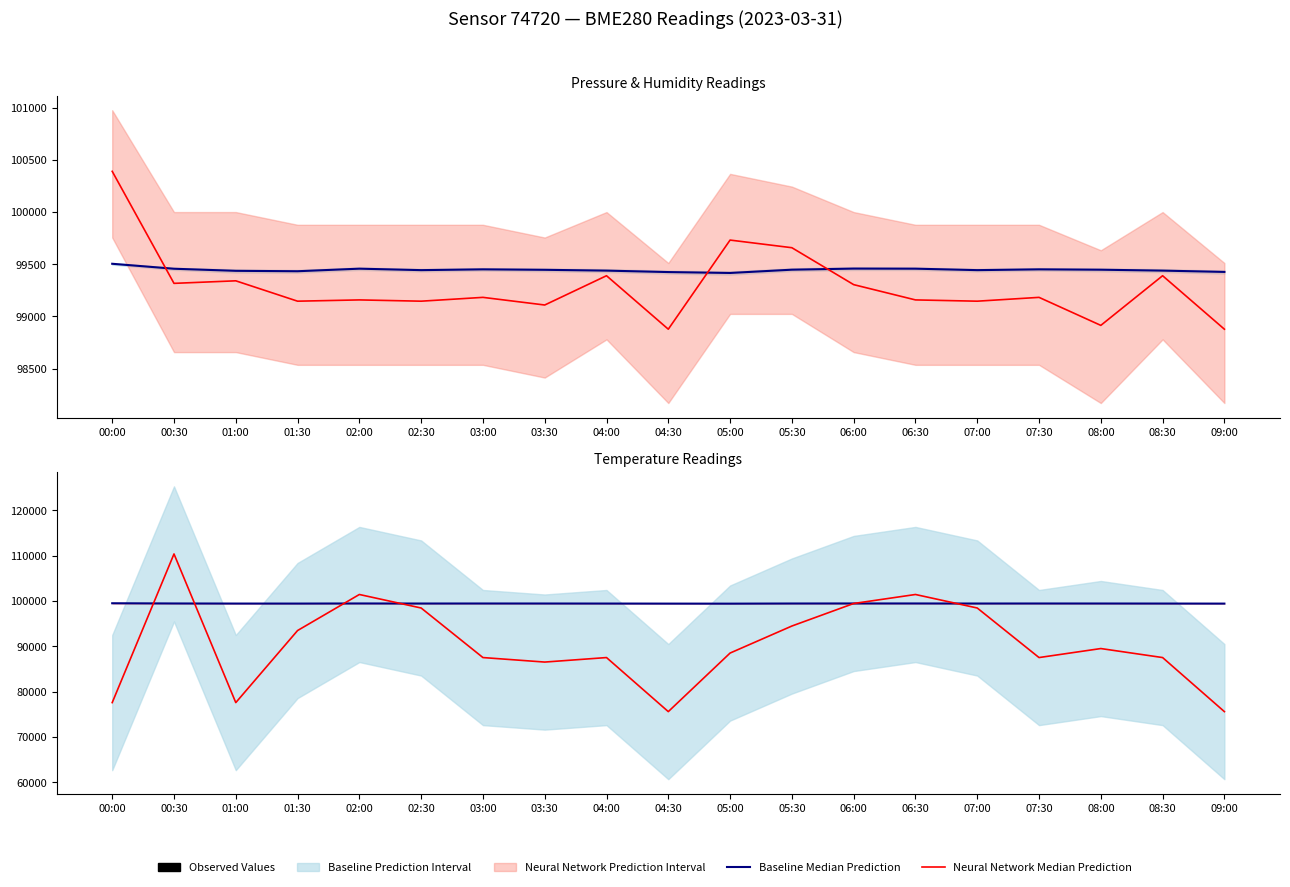

The value of humidity (scaled) at 03:00 is 21229.3. True or false?

False